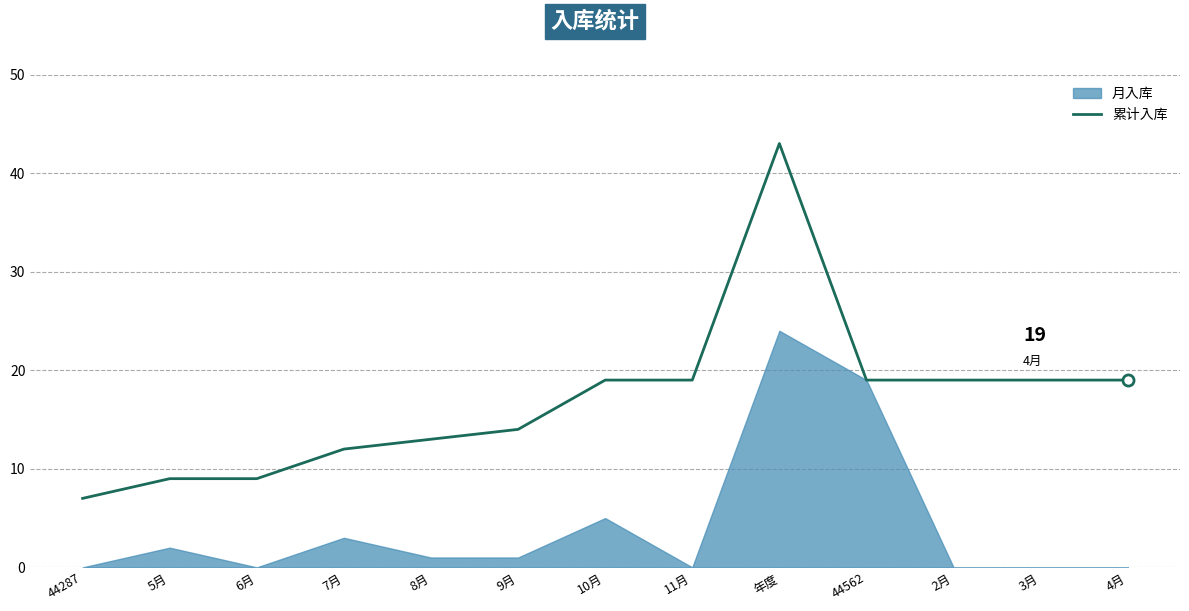

True or false: 累计入库 has a value of 29 at 3月.

False